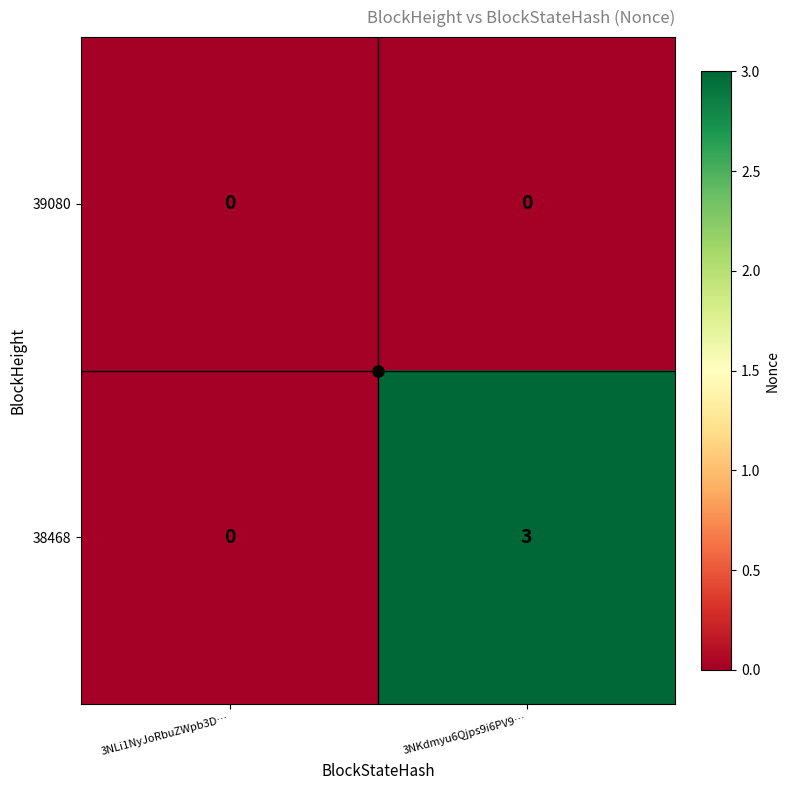

Which series has the largest total across all categories?

38468